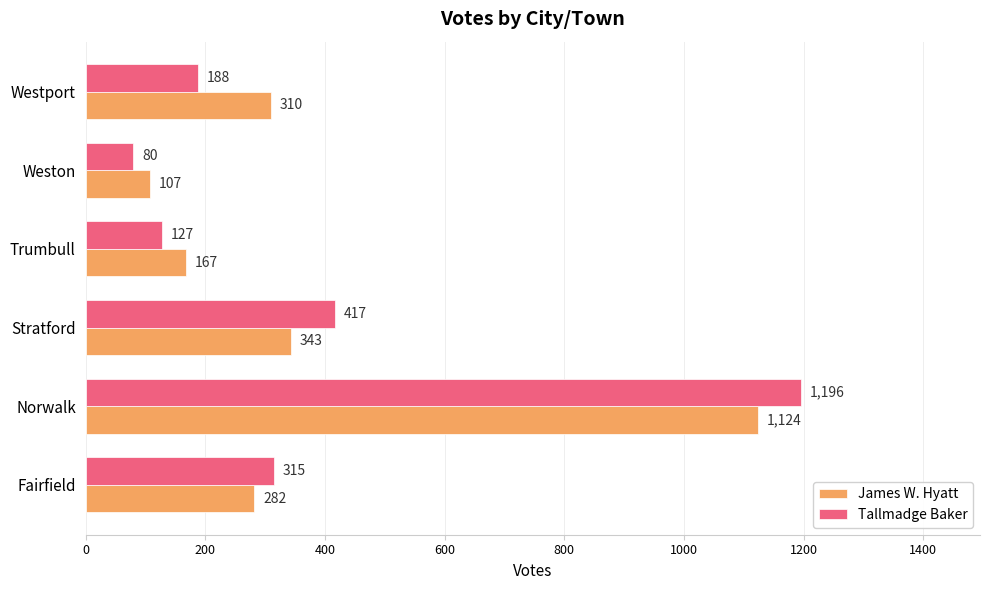

What is the highest value of the Tallmadge Baker series?

1196